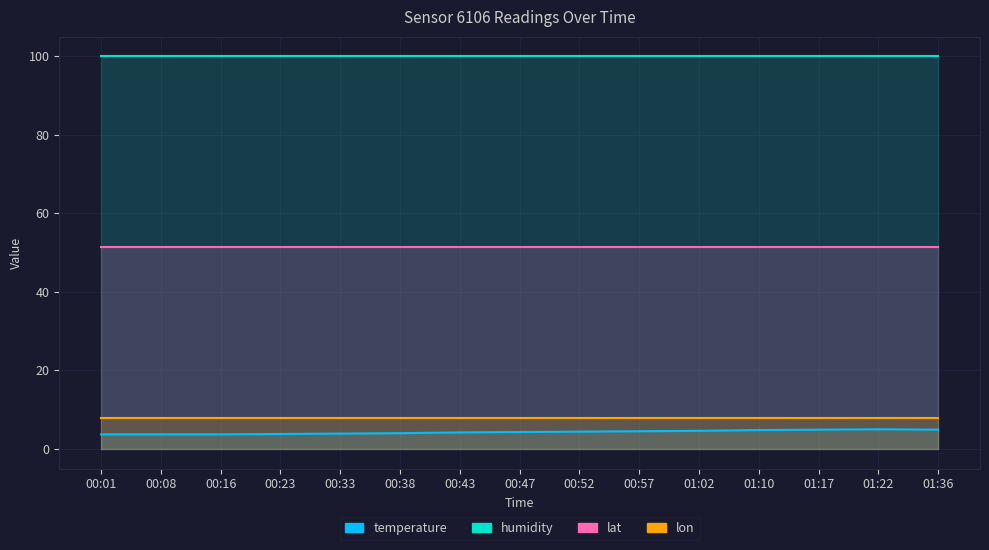

Reading left to right, list all the values displayed in this chart.

temperature: 3.7	3.7	3.7	3.8	3.9	4.0	4.2	4.3	4.4	4.5	4.6	4.8	4.9	5.0	4.9
humidity: 99.9	99.9	99.9	99.9	99.9	99.9	99.9	99.9	99.9	99.9	99.9	99.9	99.9	99.9	99.9
lat: 51.5	51.5	51.5	51.5	51.5	51.5	51.5	51.5	51.5	51.5	51.5	51.5	51.5	51.5	51.5
lon: 8.0	8.0	8.0	8.0	8.0	8.0	8.0	8.0	8.0	8.0	8.0	8.0	8.0	8.0	8.0